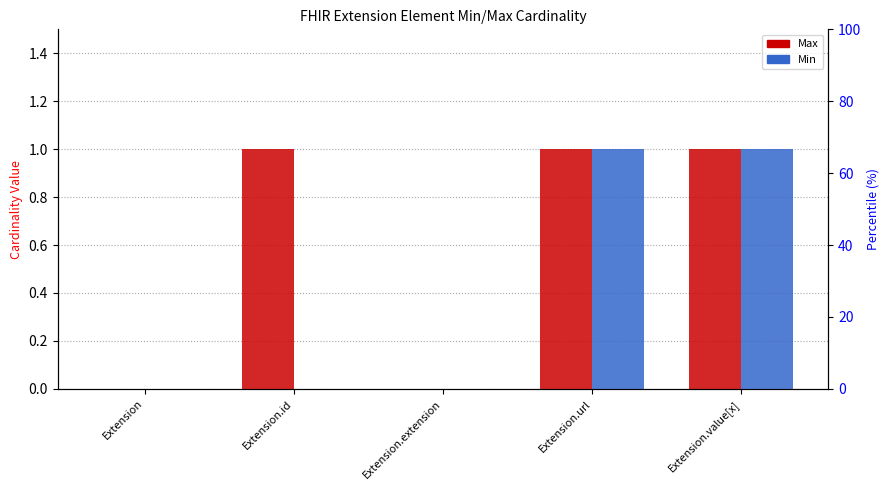

What is the difference between the highest and lowest values at Extension.id?

1